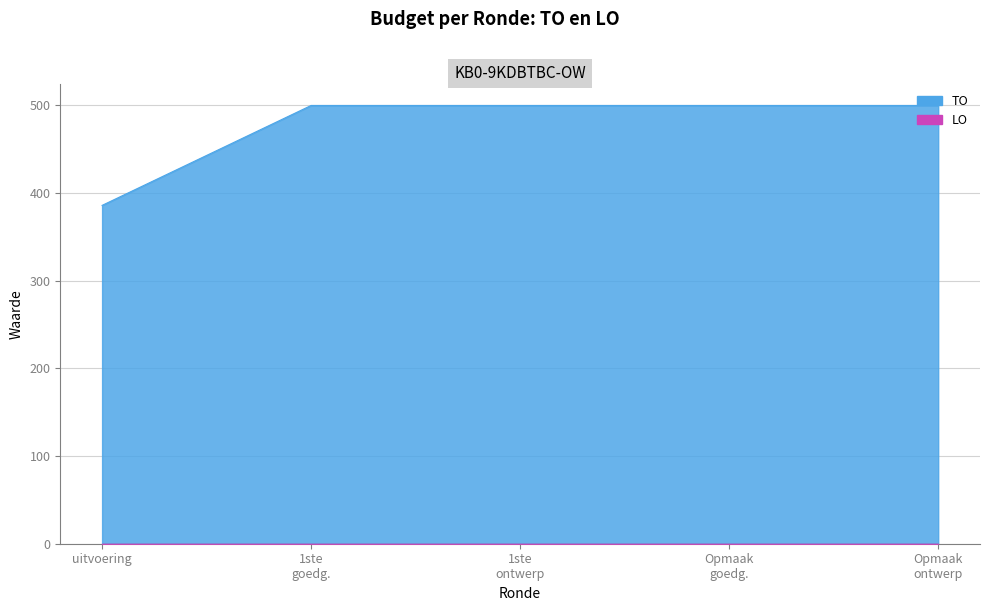

What is the value of the 1st point from the left?

386